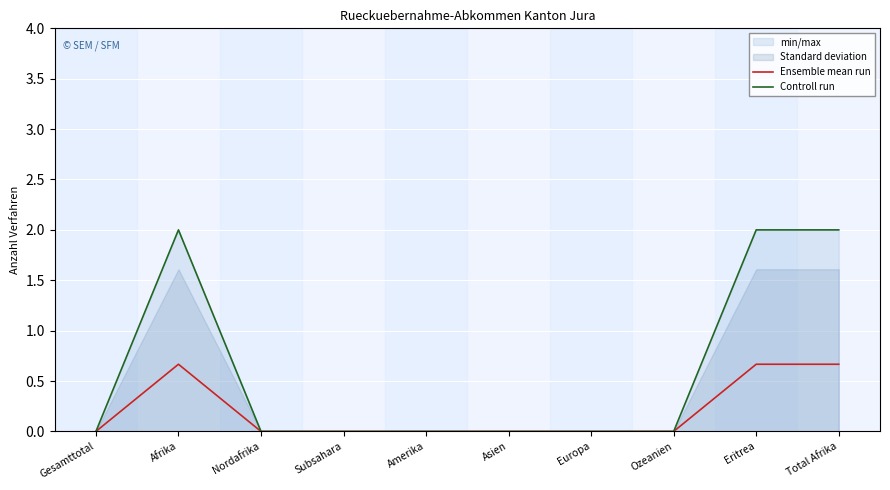

Which category has the highest value in the Ensemble mean run series?

Afrika